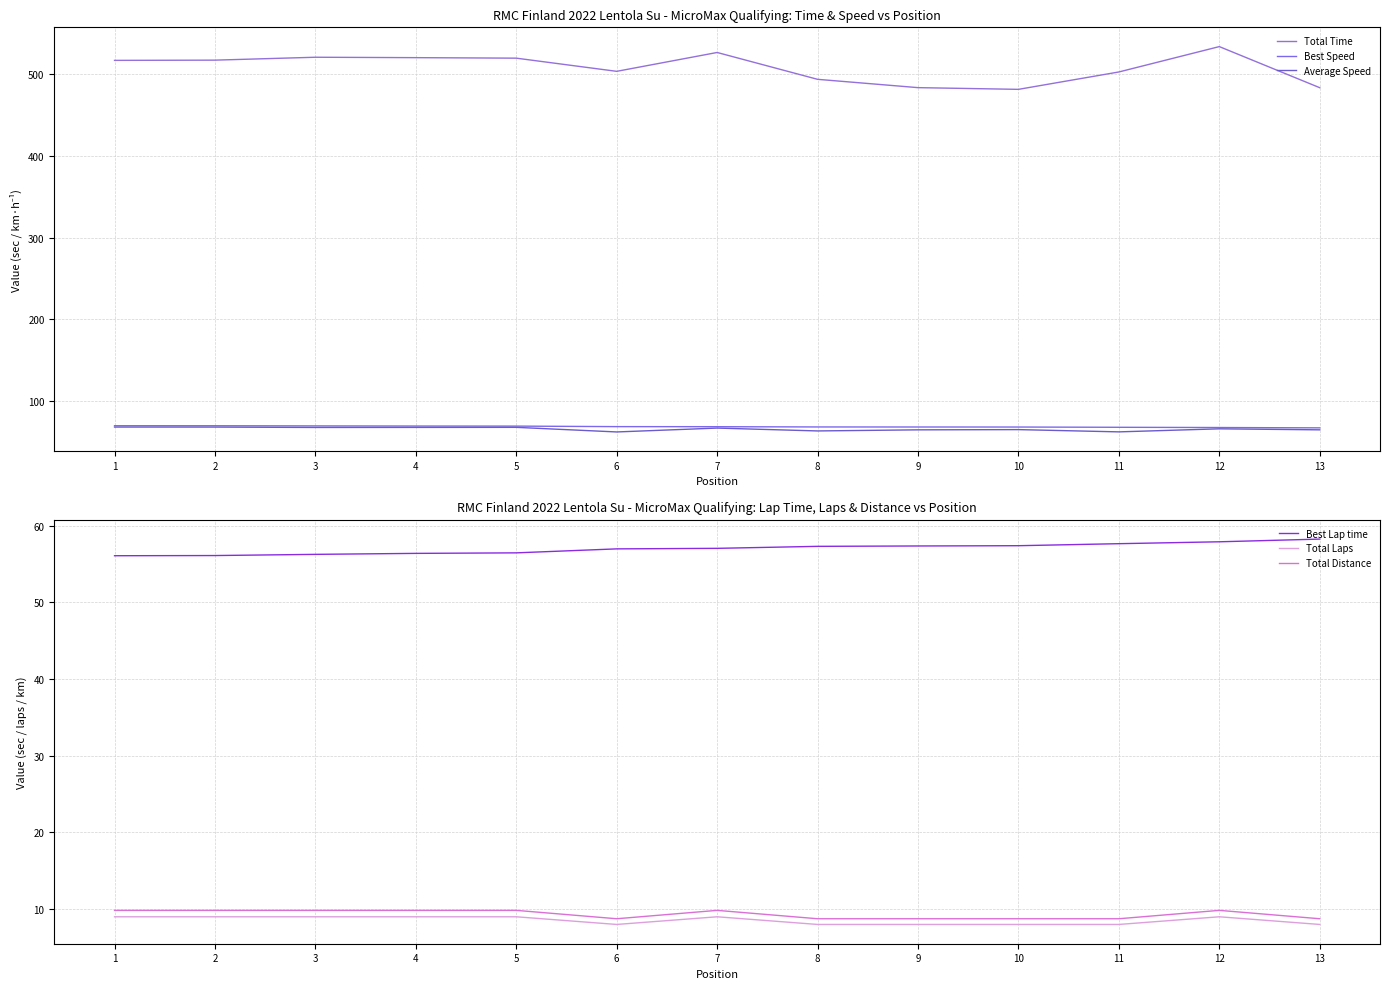

Reading left to right, what are all the values shown in this chart?

Total Time: 1=516.7	2=517.0	3=520.5	4=520.0	5=519.4	6=503.3	7=526.3	8=493.5	9=483.4	10=481.3	11=502.5	12=533.5	13=483.3
Best Speed: 1=70.2	2=70.1	3=69.9	4=69.8	5=69.7	6=69.1	7=69.0	8=68.7	9=68.6	10=68.6	11=68.2	12=68.0	13=67.5
Average Speed: 1=68.5	2=68.5	3=68.0	4=68.1	5=68.2	6=62.5	7=67.3	8=63.8	9=65.1	10=65.4	11=62.6	12=66.4	13=65.1
Best Lap time: 1=56.1	2=56.1	3=56.3	4=56.4	5=56.5	6=57.0	7=57.0	8=57.3	9=57.4	10=57.4	11=57.7	12=57.9	13=58.3
Total Laps: 1=9.0	2=9.0	3=9.0	4=9.0	5=9.0	6=8.0	7=9.0	8=8.0	9=8.0	10=8.0	11=8.0	12=9.0	13=8.0
Total Distance: 1=9.8	2=9.8	3=9.8	4=9.8	5=9.8	6=8.7	7=9.8	8=8.7	9=8.7	10=8.7	11=8.7	12=9.8	13=8.7